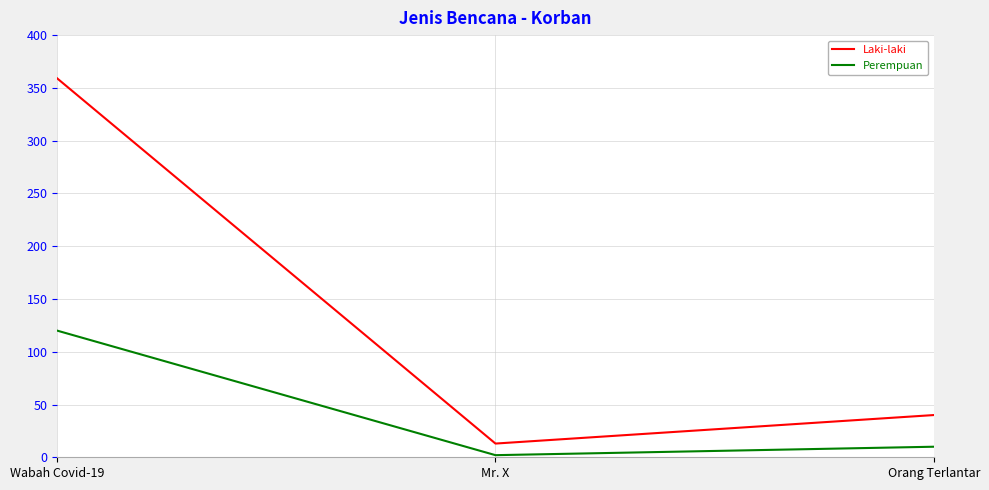

What is the spread (max minus min) of values at Wabah Covid-19?

239